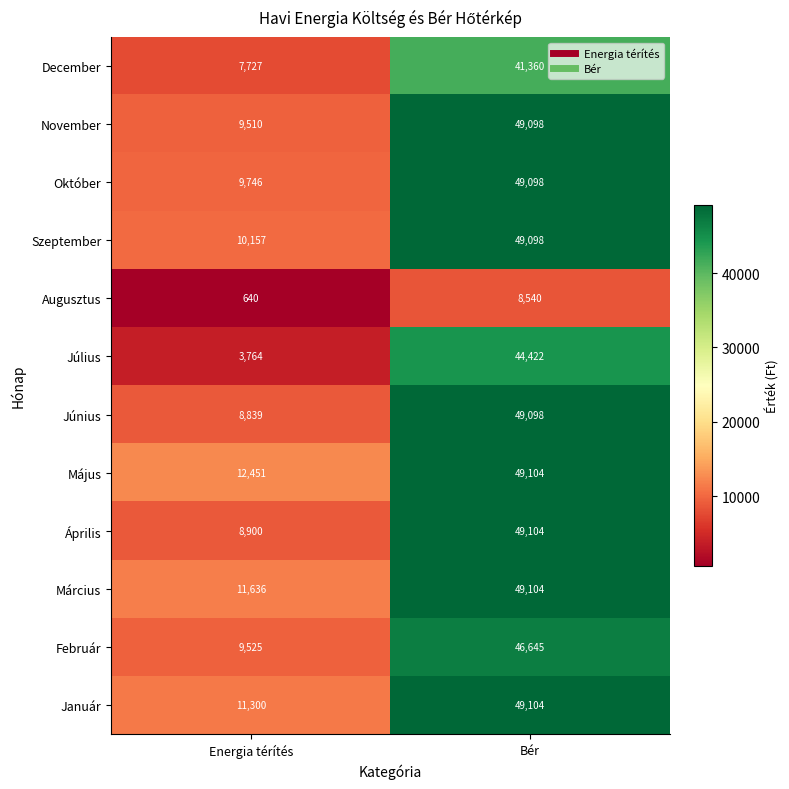

What is the total value across all series at Energia térítés?

104195